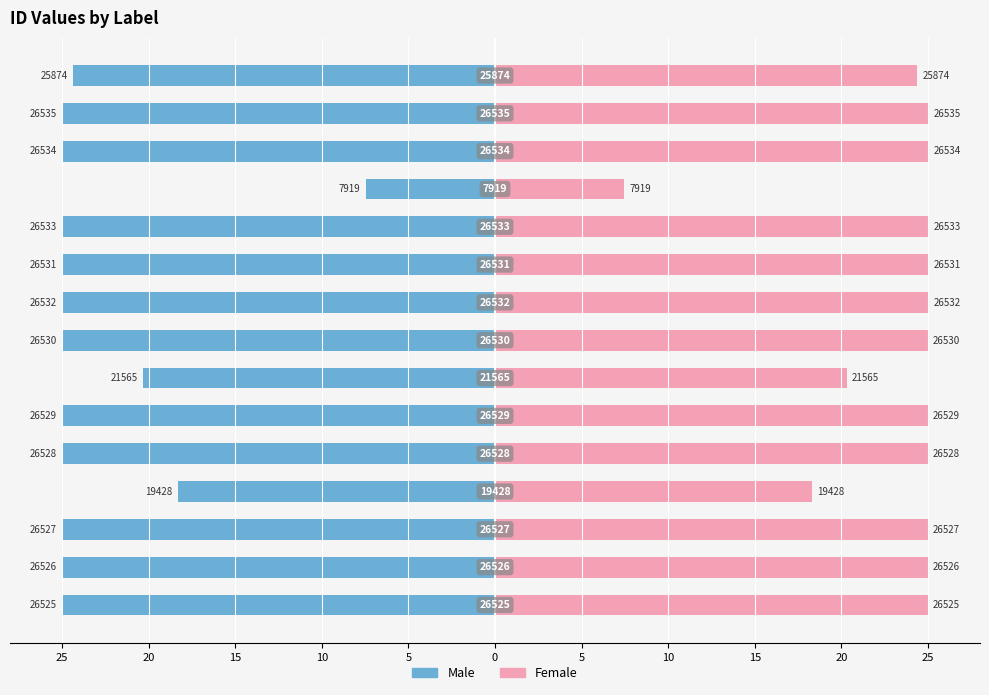

What is the average value of the Male series?

-23.0